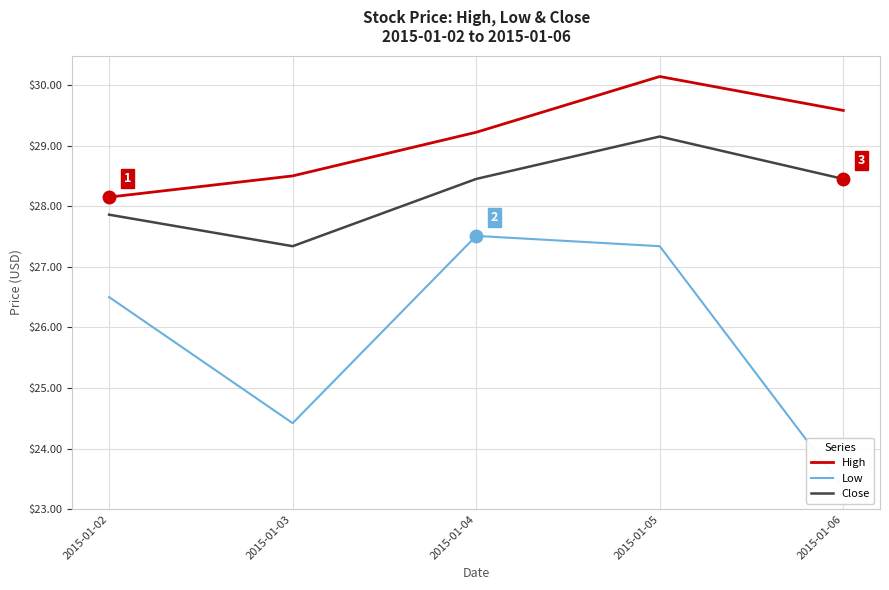

What is the difference between the maximum and minimum values in the Close series?

1.8